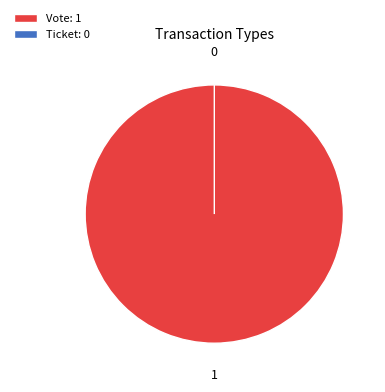

To the nearest percent, what is the combined percentage of Ticket and Vote?

100%